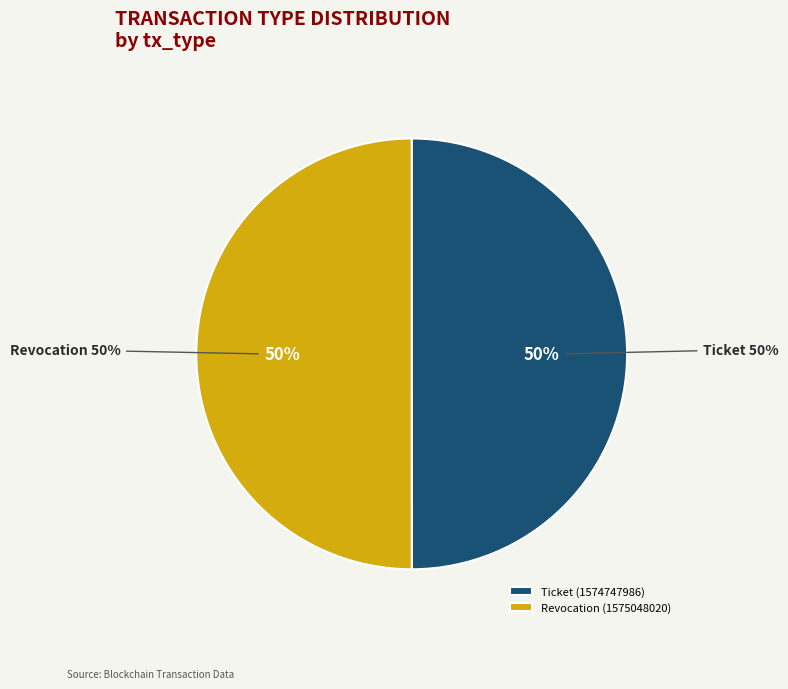

Combined, do Ticket and Revocation account for over 50%?

Yes